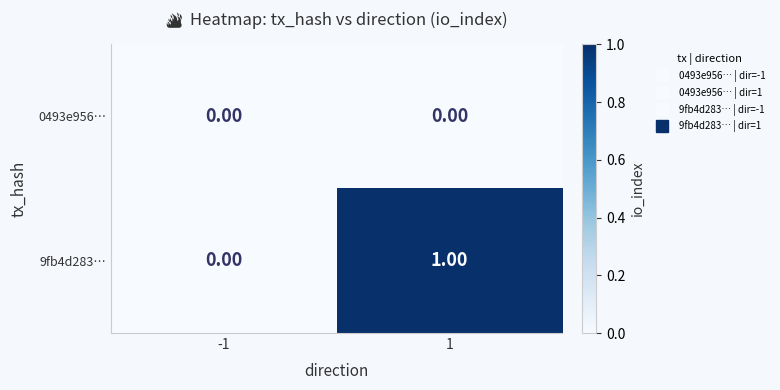

List the series in order of their peak value, highest first.

9fb4d283…, 0493e956…